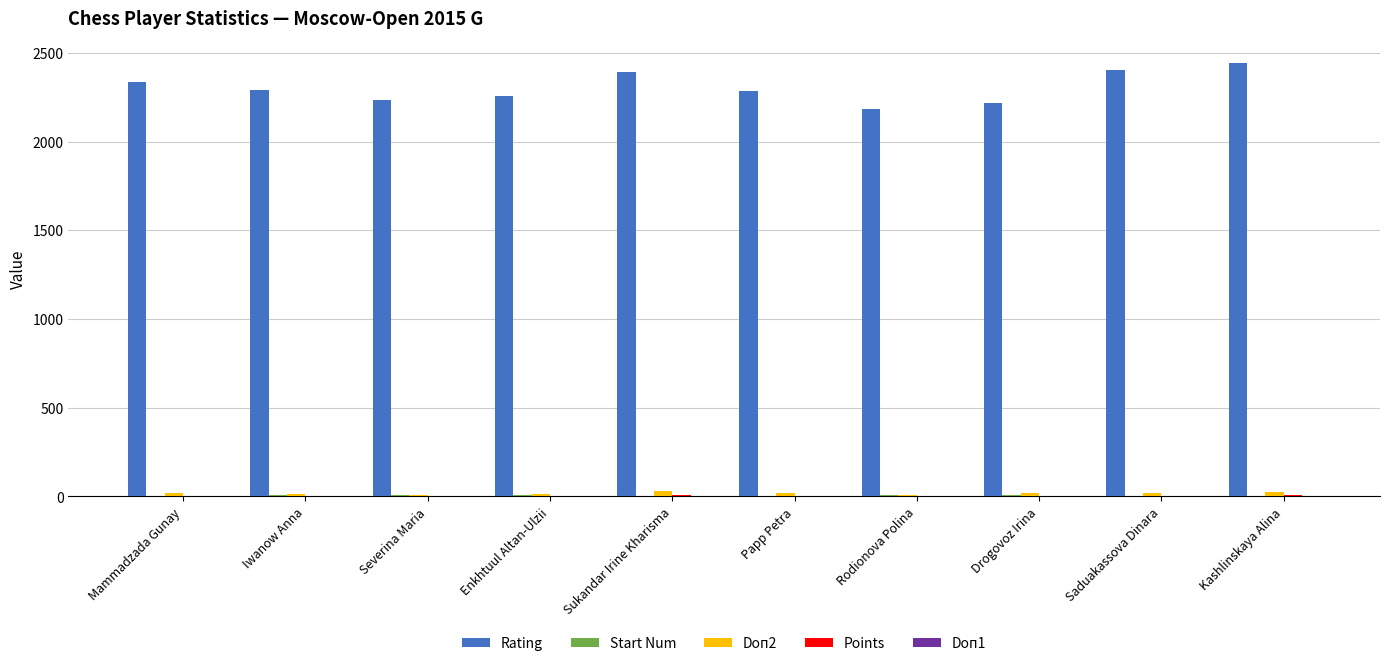

What is the sum of all Doп2 values?

178.5